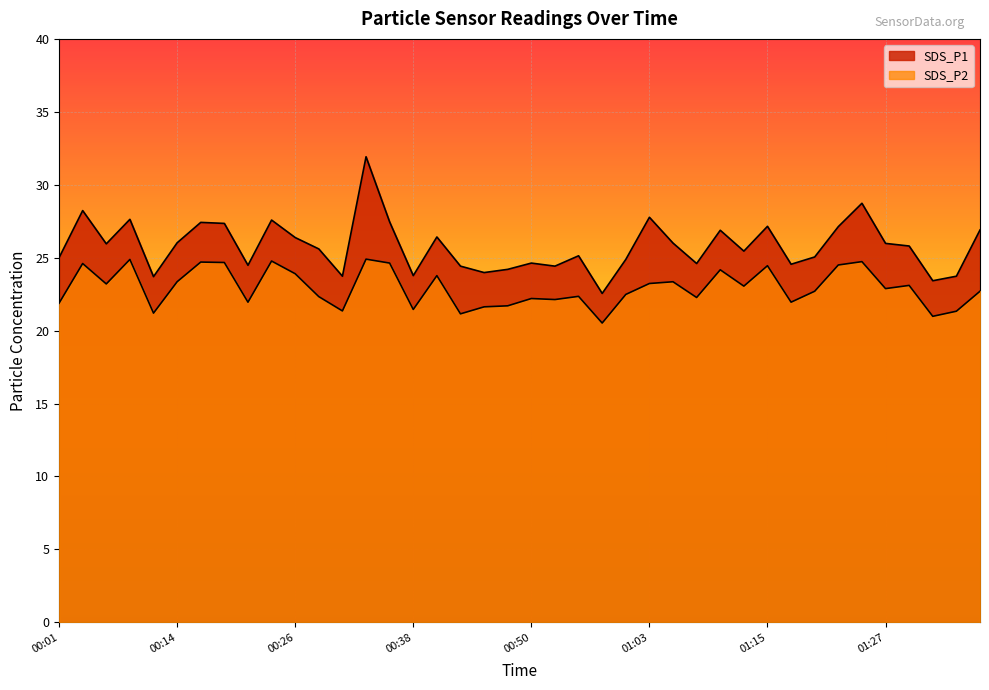

What is the difference between the maximum and second lowest values in the SDS_P2 series?

3.9